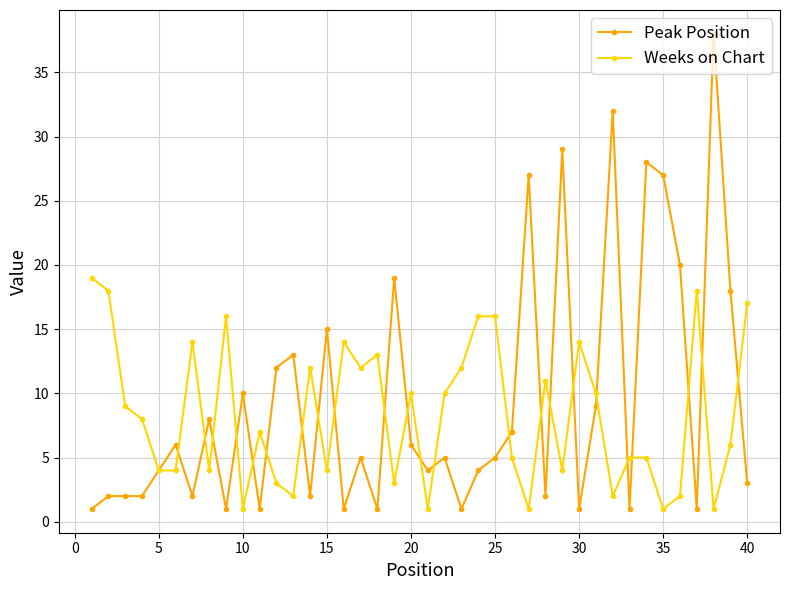

What is the highest value of the Weeks on Chart series?

19